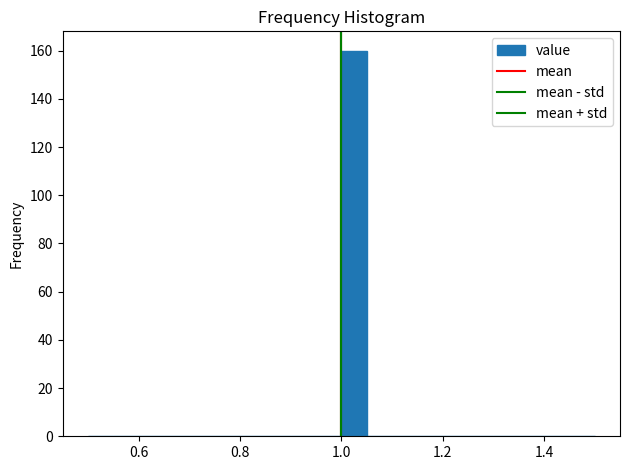

Around what value on the x-axis is the tallest bar? Give the approximate position of its centre, as read against the axis.

1.02